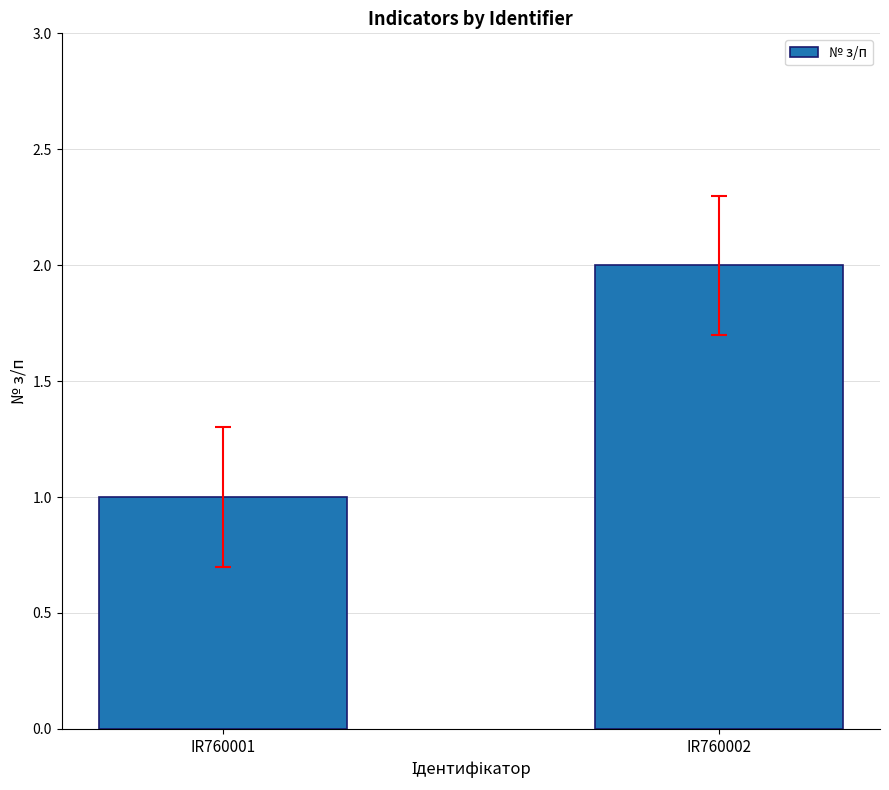

Which has a higher value, IR760002 or IR760001?

IR760002